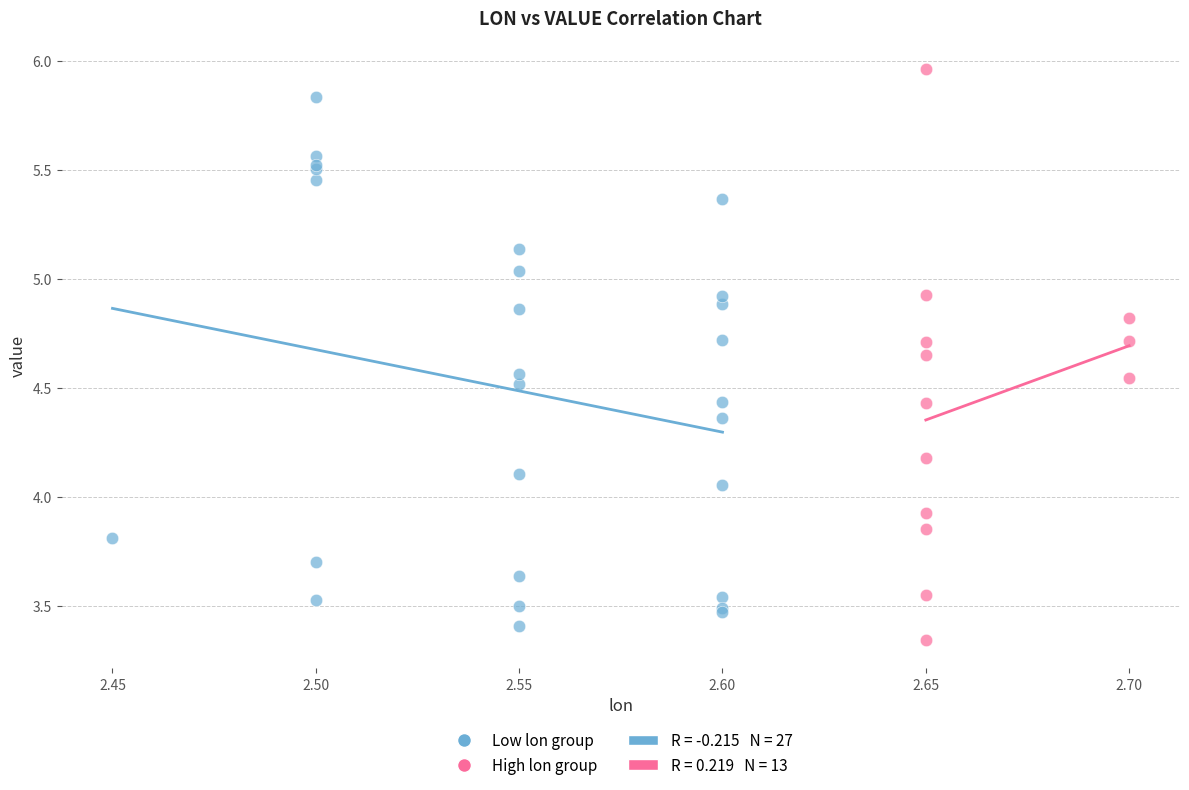

Which series contains the highest Y value?

High lon group